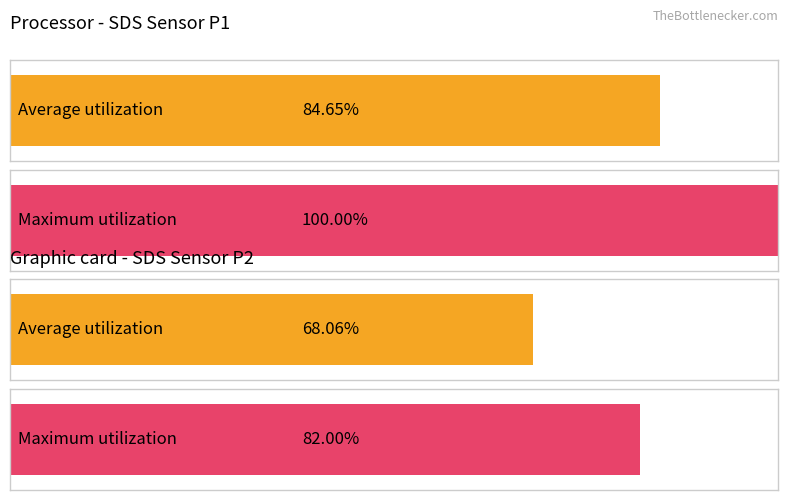

What are all the series names shown in the legend?

Average utilization, Maximum utilization